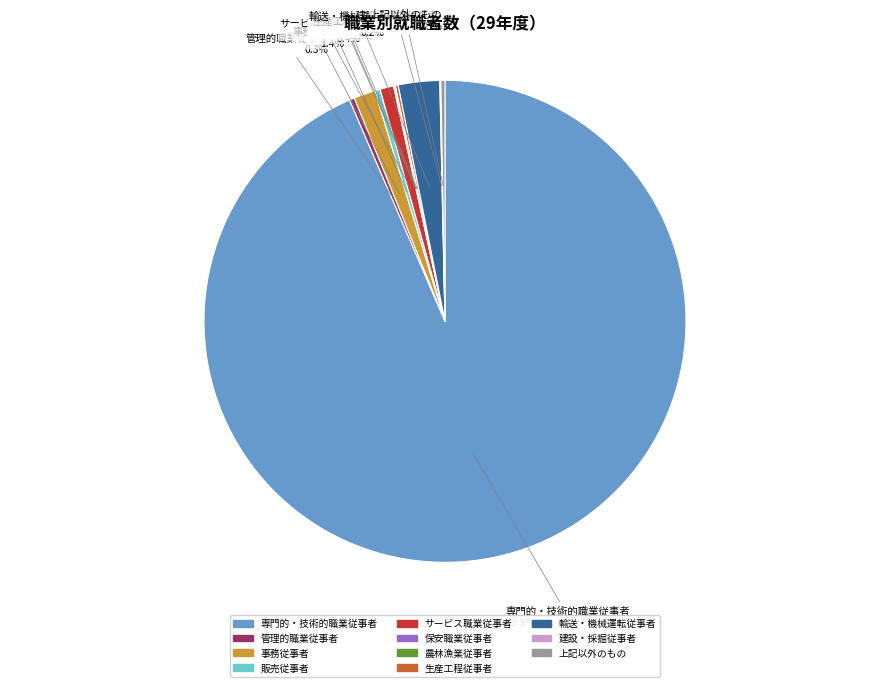

Which slice represents more than half of the pie?

専門的・技術的職業従事者